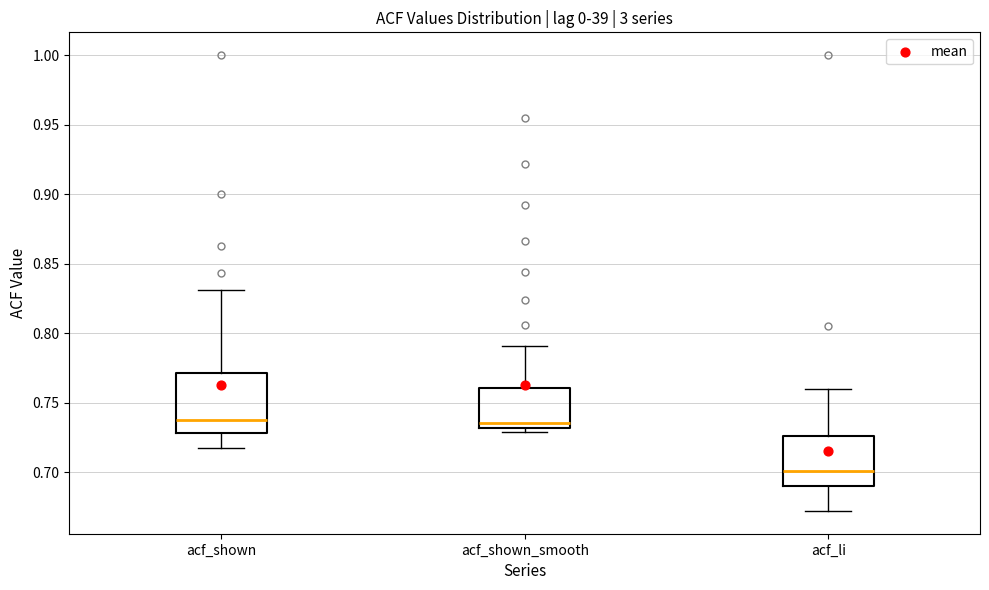

Which box's median line is the lowest?

acf_li